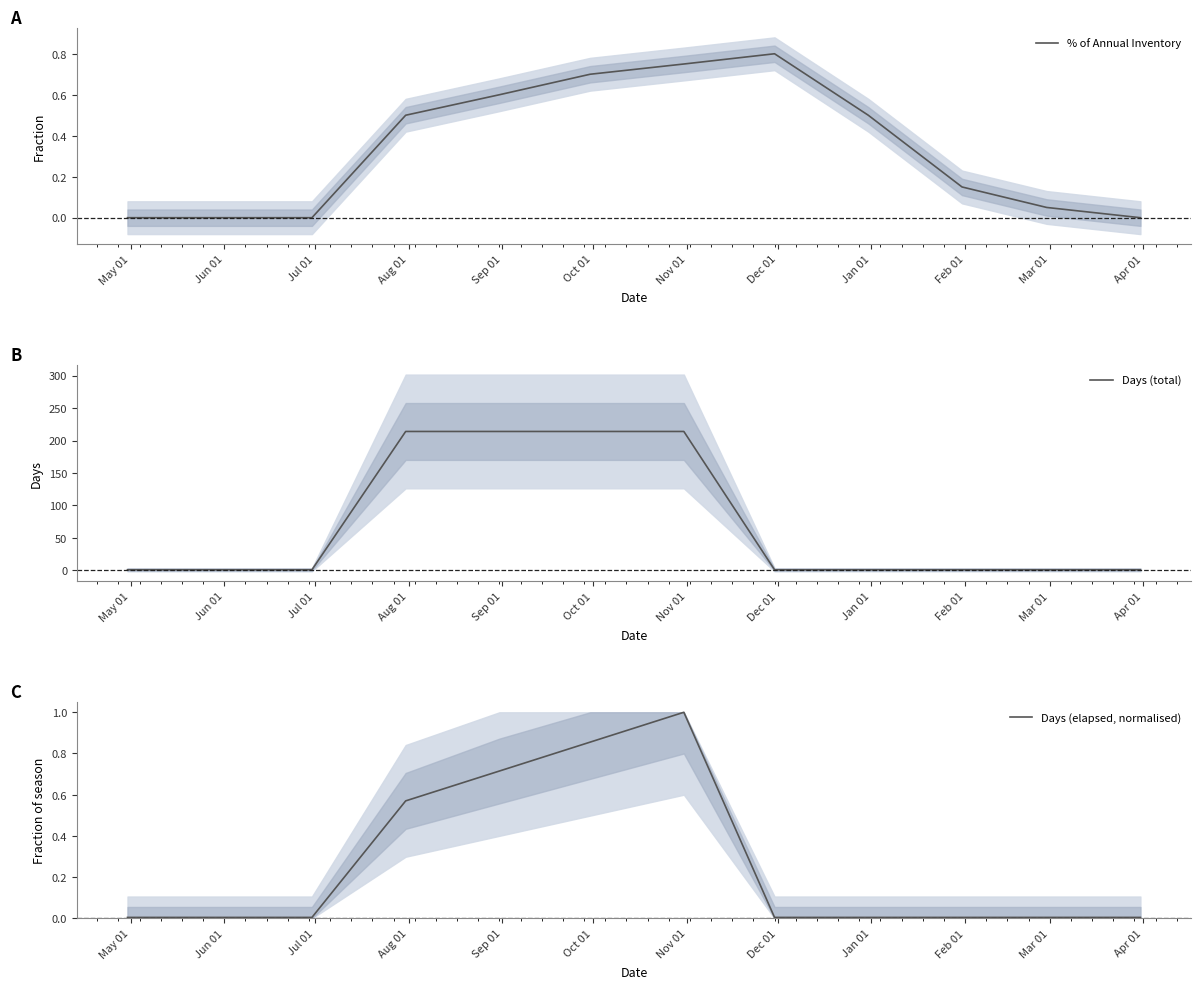

Reading left to right, transcribe all the data shown in this chart.

% of Annual Inventory: 0.0	0.0	0.0	0.5	0.6	0.7	0.8	0.8	0.5	0.1	0.1	0.0
Days (total): 1.0	1.0	1.0	214.0	214.0	214.0	214.0	1.0	1.0	1.0	1.0	1.0
Days (elapsed, normalised): 0.0	0.0	0.0	0.6	0.7	0.9	1.0	0.0	0.0	0.0	0.0	0.0